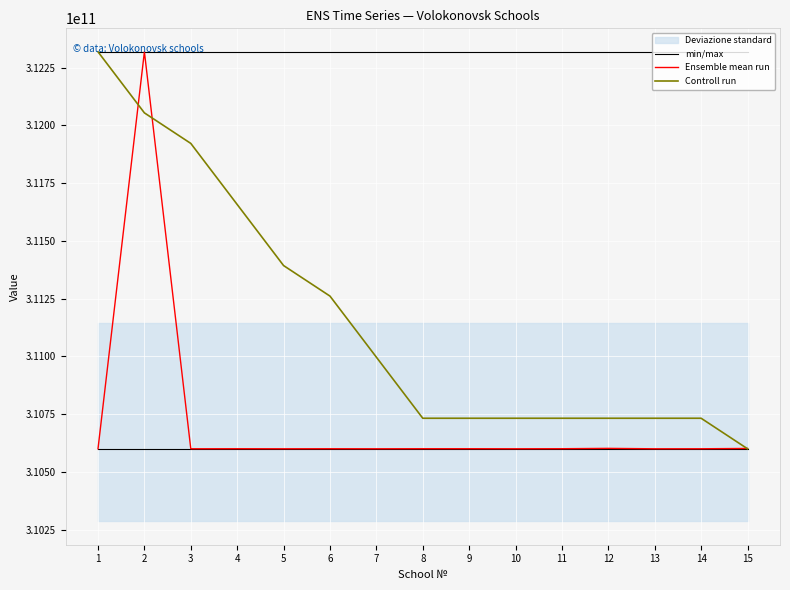

Which series has the largest range (max minus min)?

Ensemble mean run